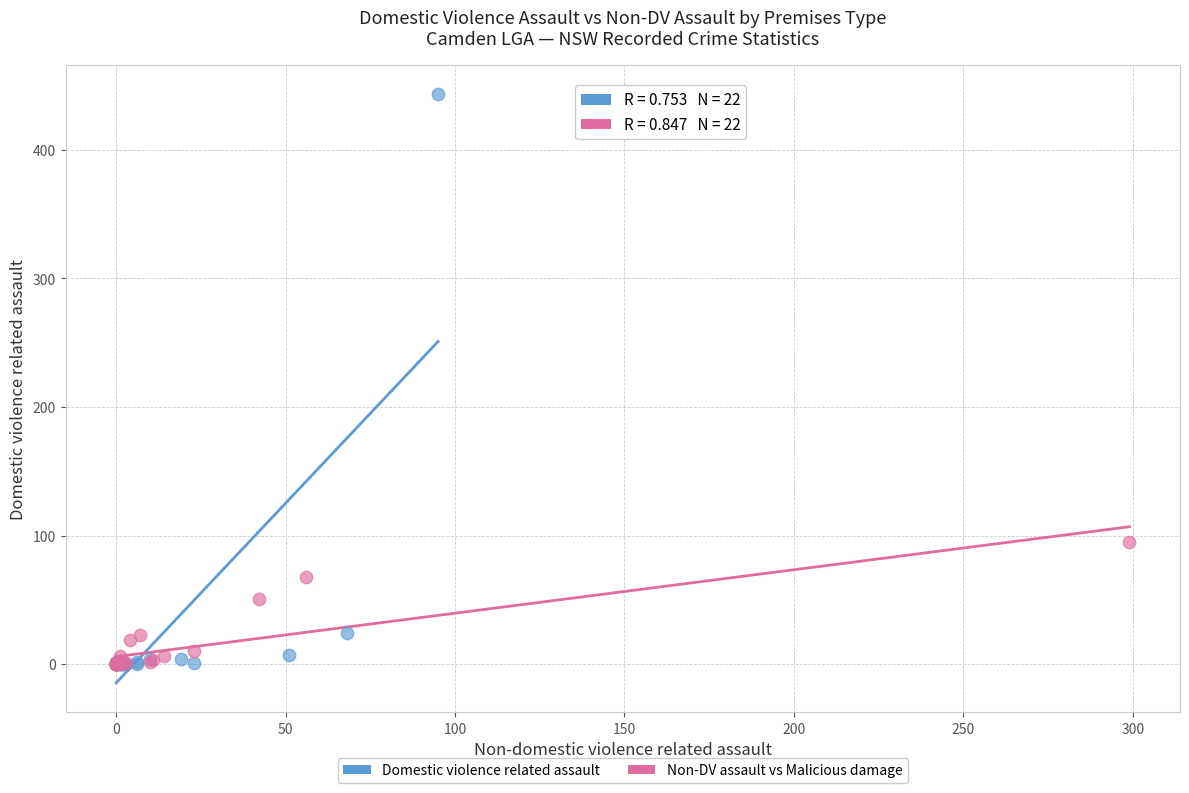

Which series has the widest spread of Y values?

Domestic violence related assault